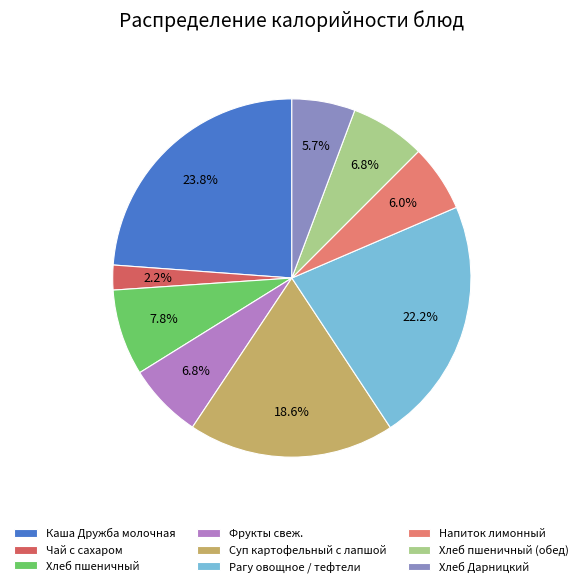

To the nearest percent, what is the average slice percentage?

11%